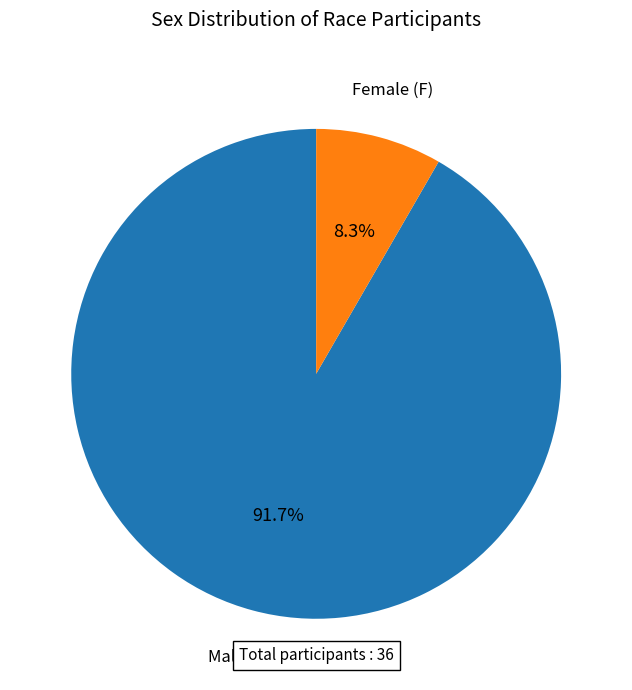

Is there a majority slice in this chart?

Yes